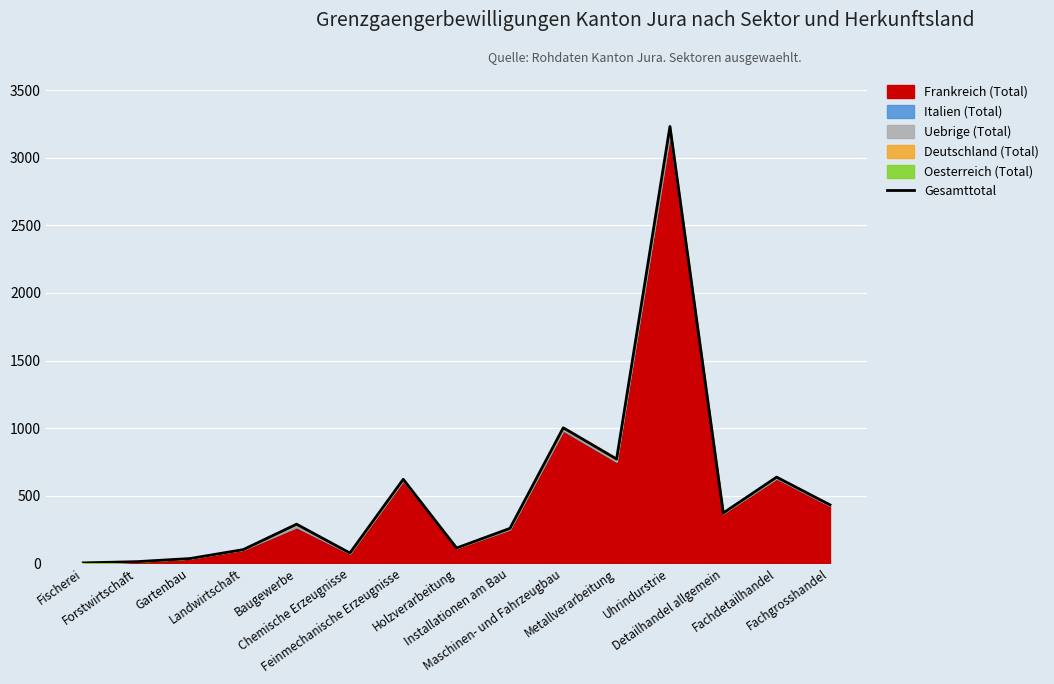

How many points are higher than both their immediate neighbors (excluding endpoints)?

5